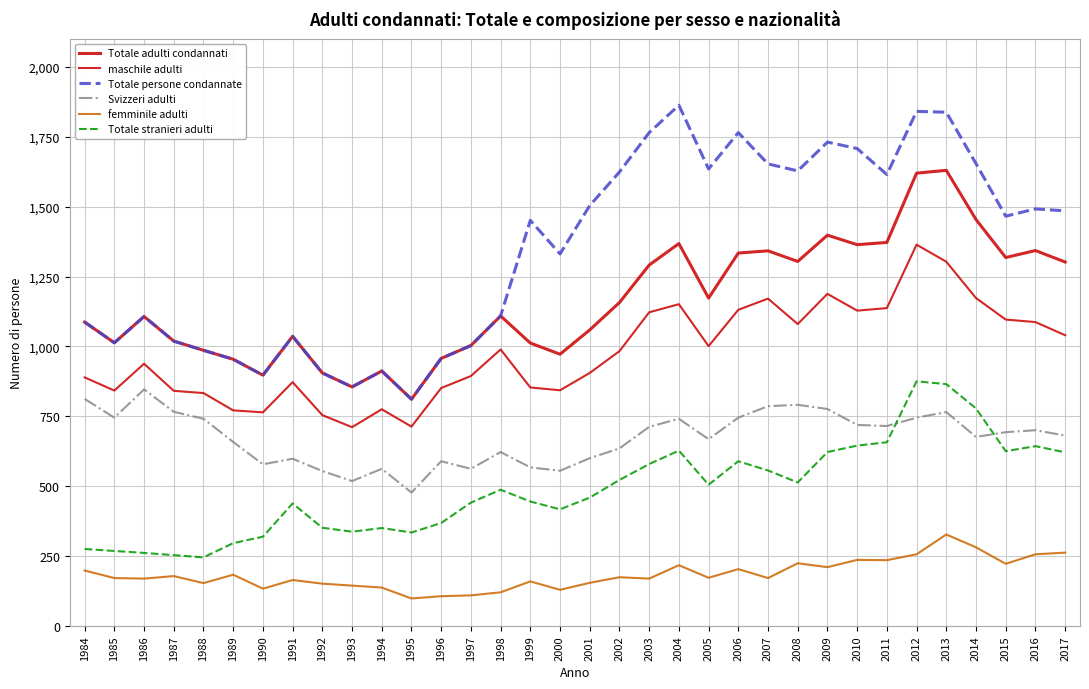

Is this an area chart (filled region under the line)?

No